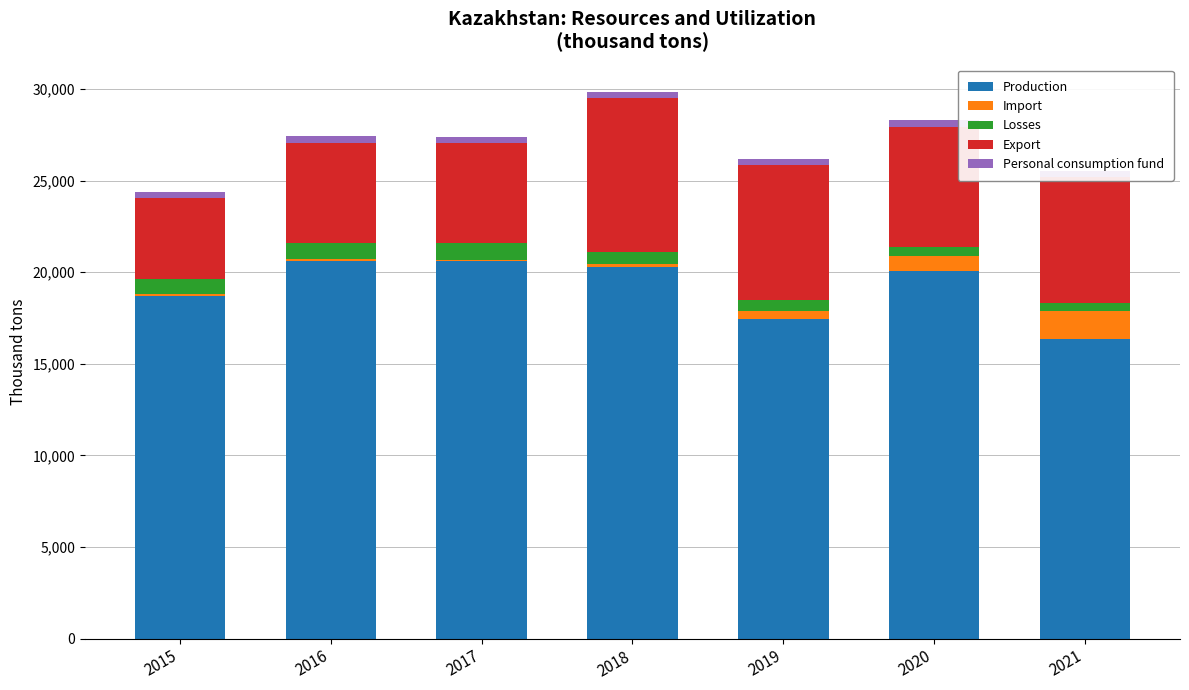

What is the average value of the Production series?

19148